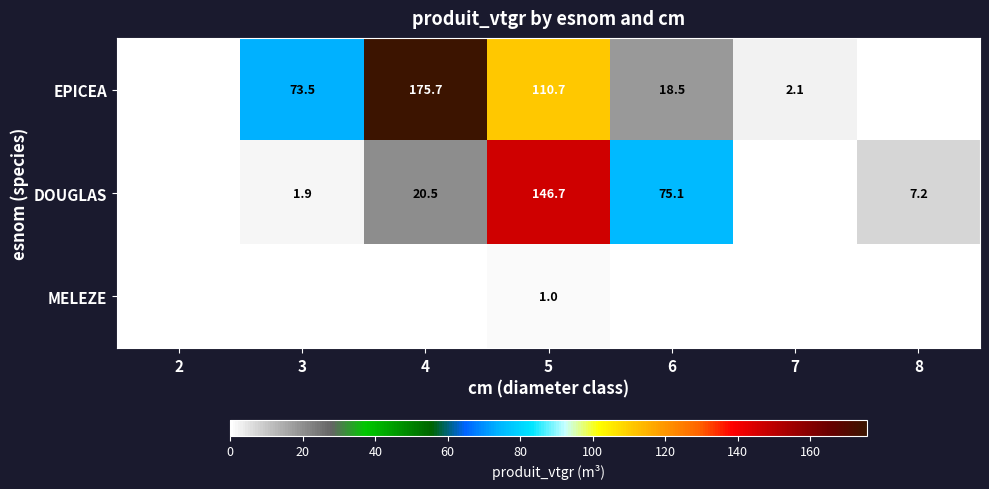

Which category has the lowest value across all series?

2